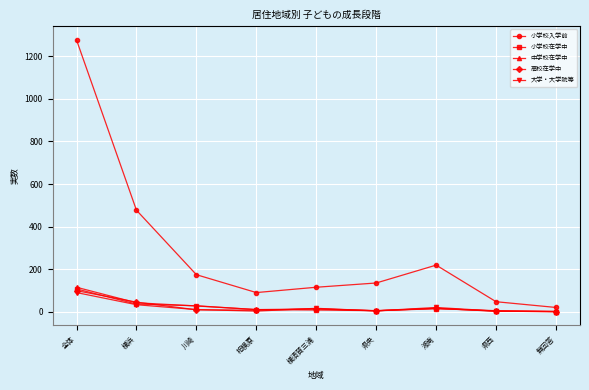

What is the greatest value displayed?

1277